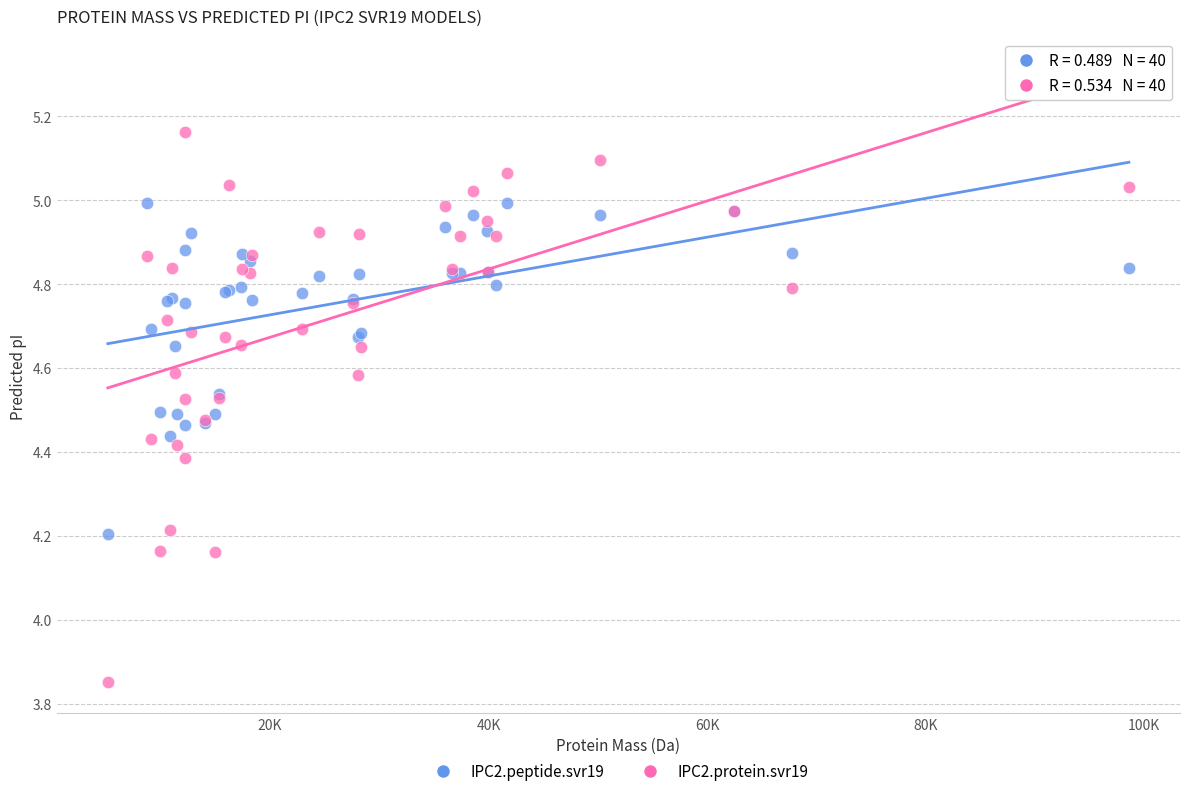

Which series contains the lowest Y value?

IPC2.protein.svr19